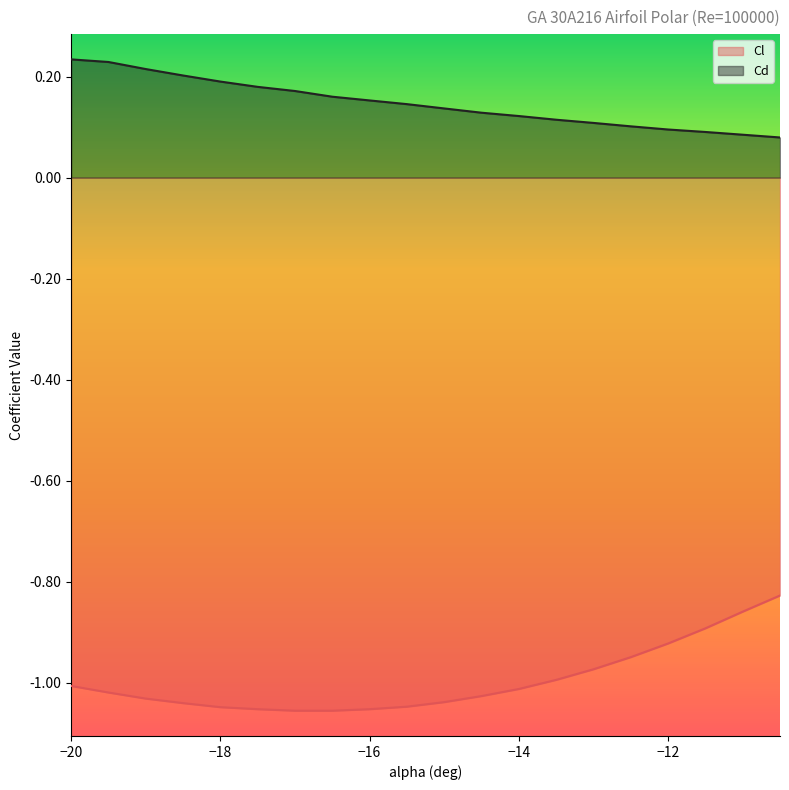

How many lines are shown in the chart?

2